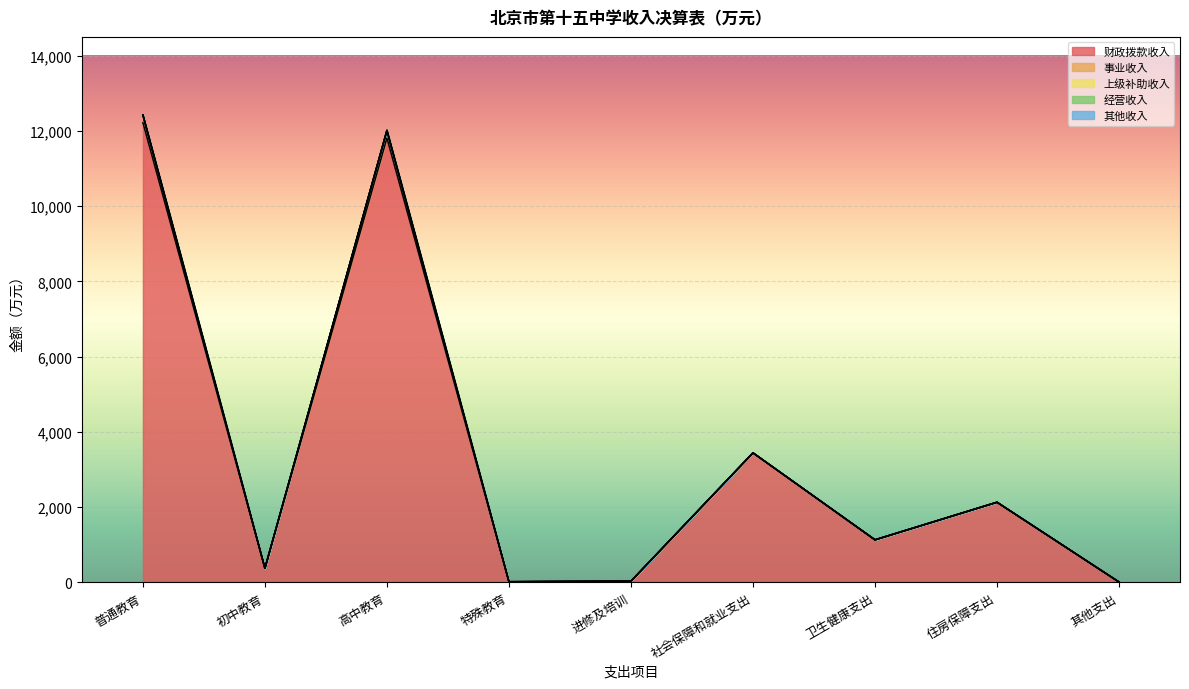

Which series has the largest total across all categories?

财政拨款收入